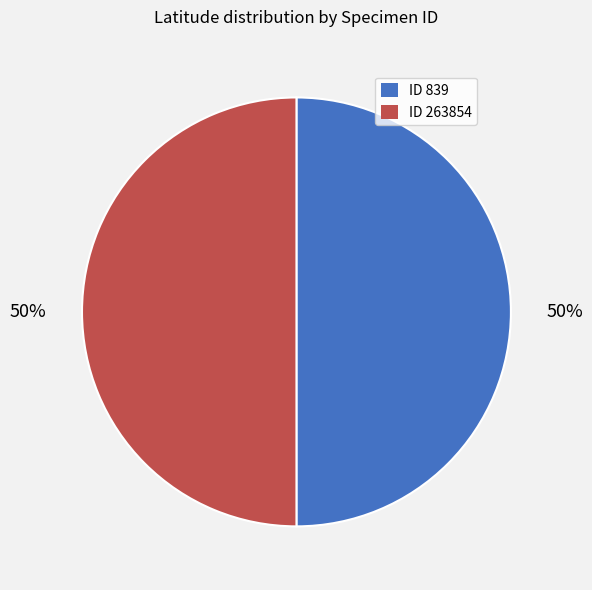

To the nearest percent, what is the average slice percentage?

50%